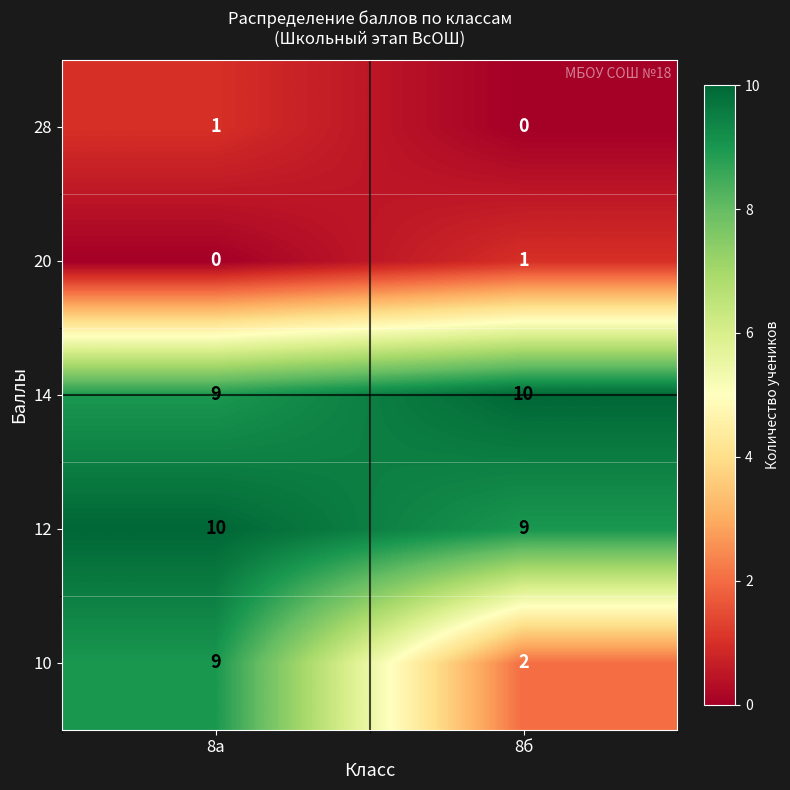

What is the sum of all 12 values?

19